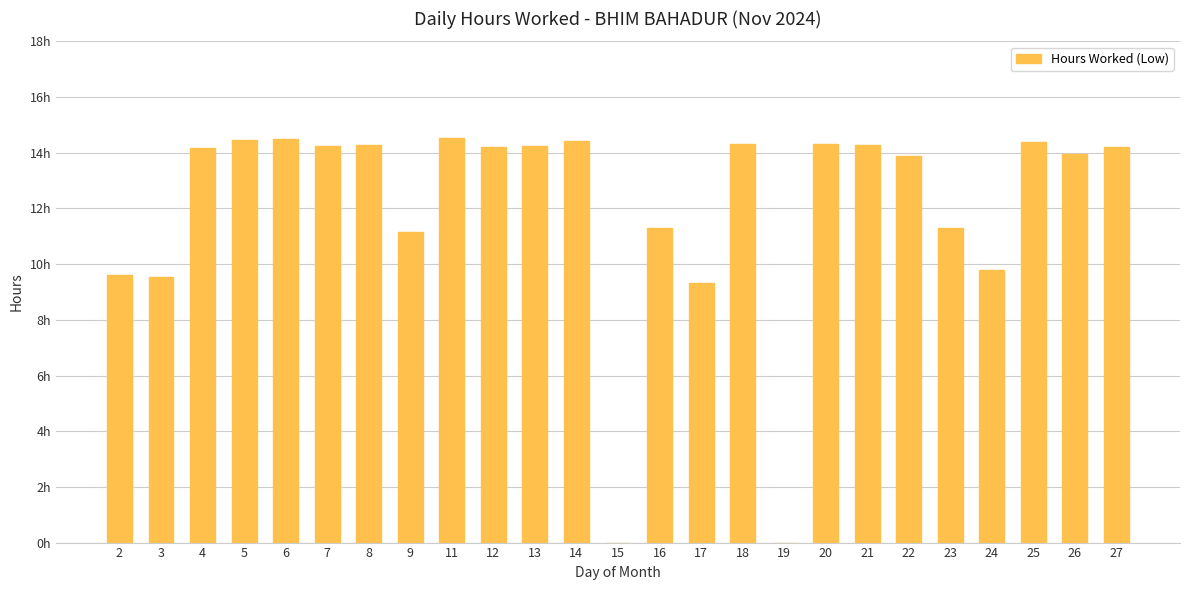

Are the bars horizontal?

No